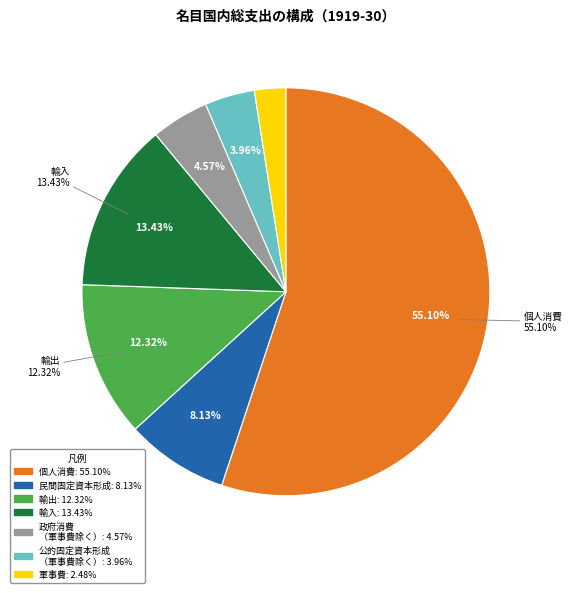

Which slice is the largest?

個人消費